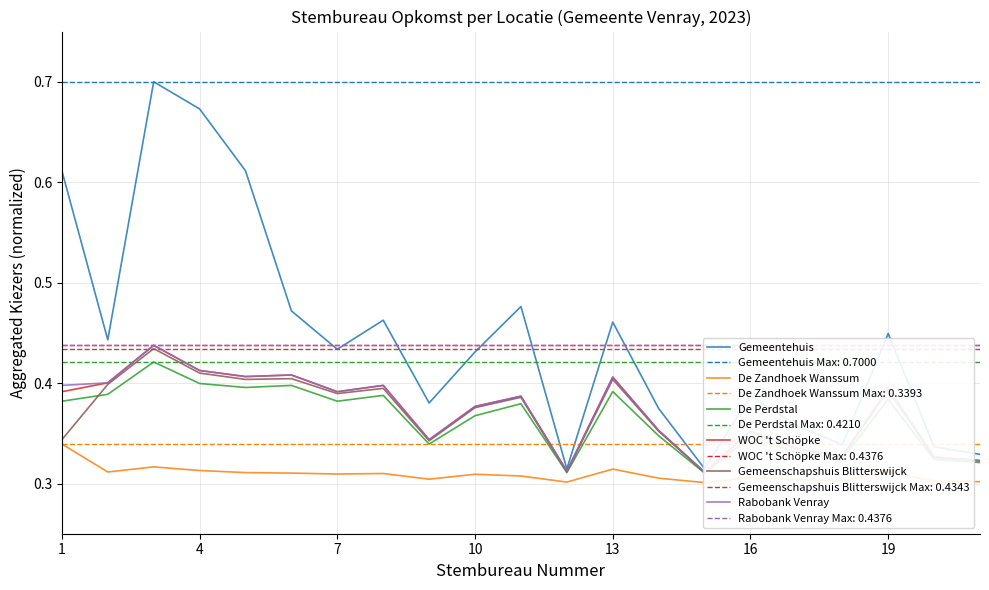

At how many categories does at least one series exceed 0?

21